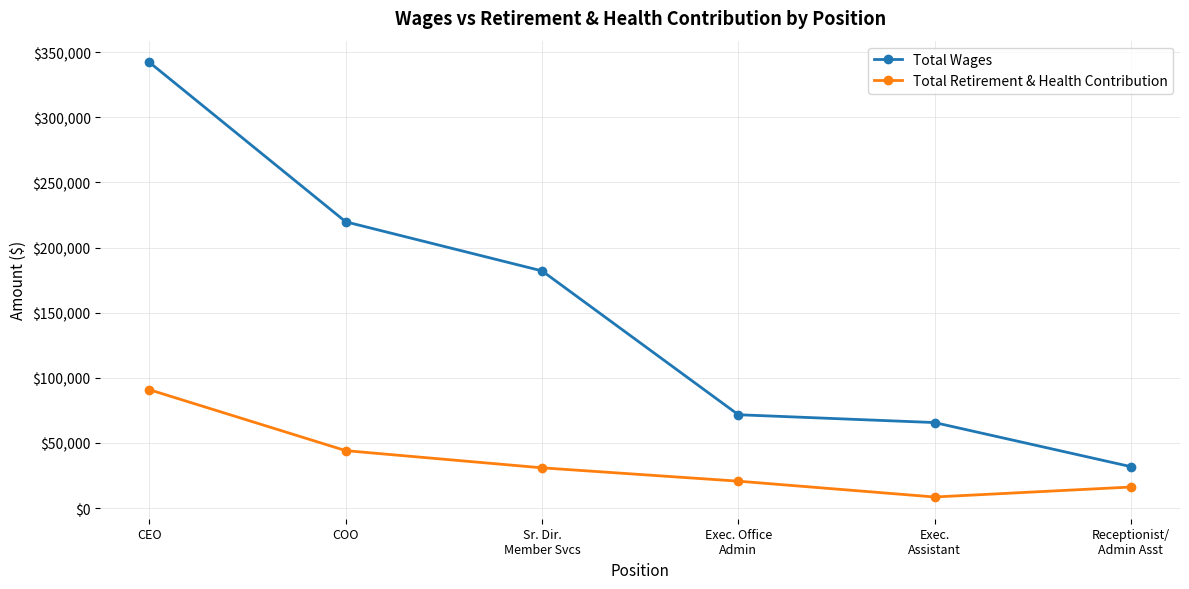

Reading left to right, transcribe all the data shown in this chart.

Total Wages: 342242	219795	182104	71643	65624	31755
Total Retirement & Health Contribution: 90834	44049	30869	20616	8463	16118